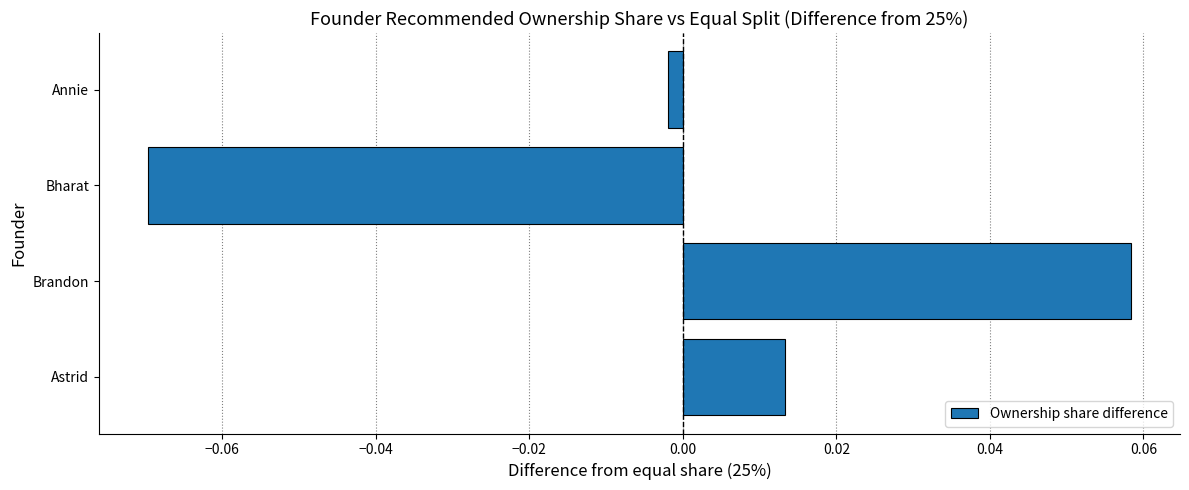

Which label corresponds to the largest value in the chart?

Brandon